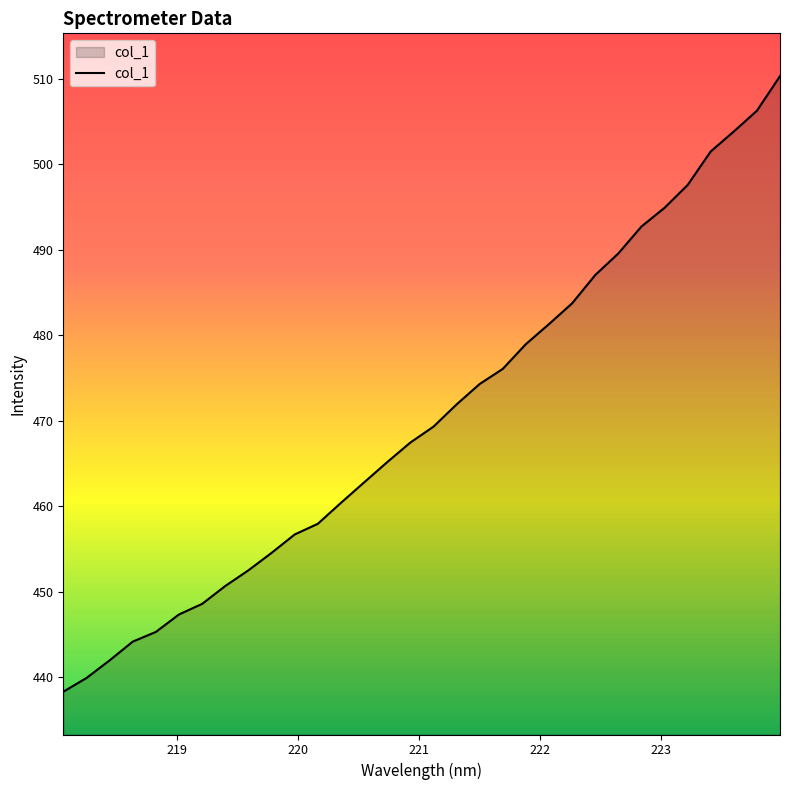

What is the maximum value shown in the chart?

510.3